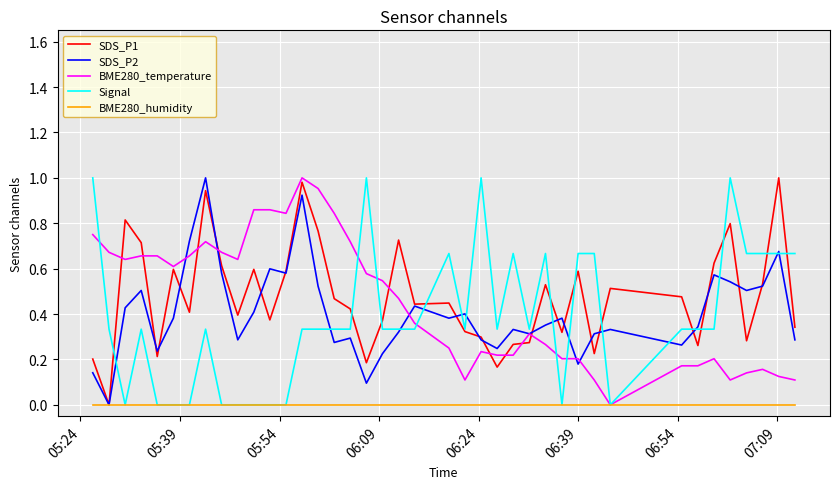

How many distinct data groups are displayed?

5